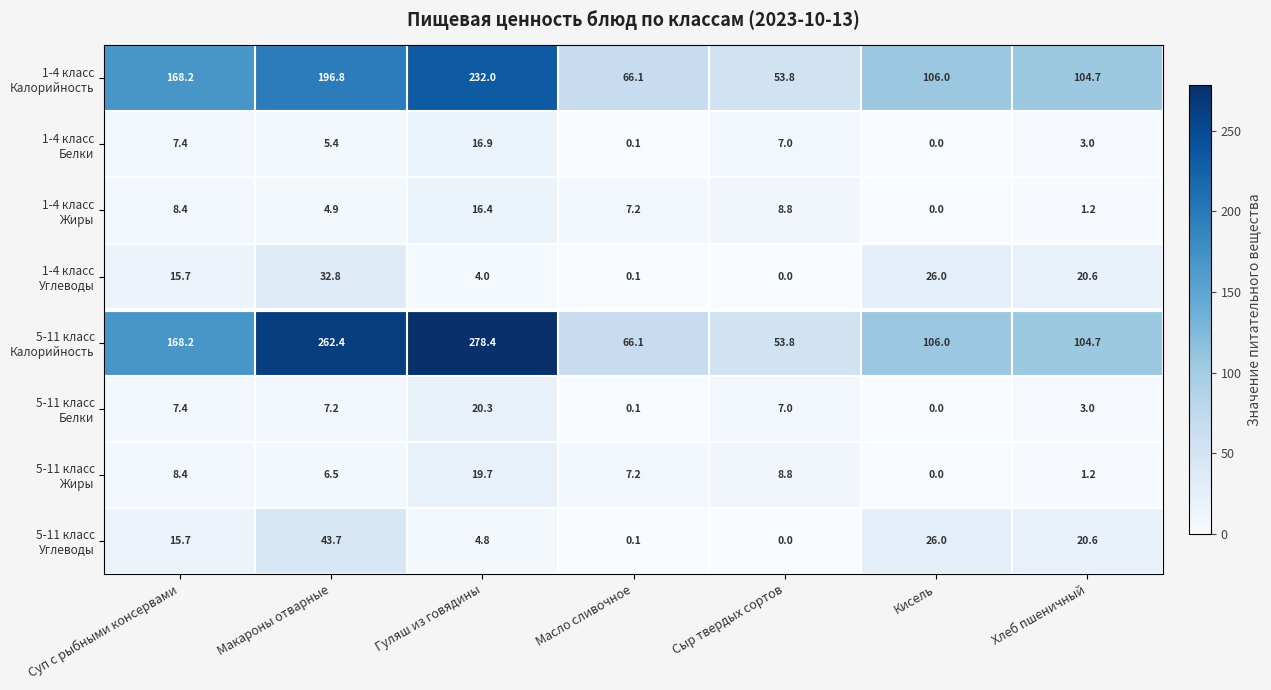

How many data points does each series have?

7